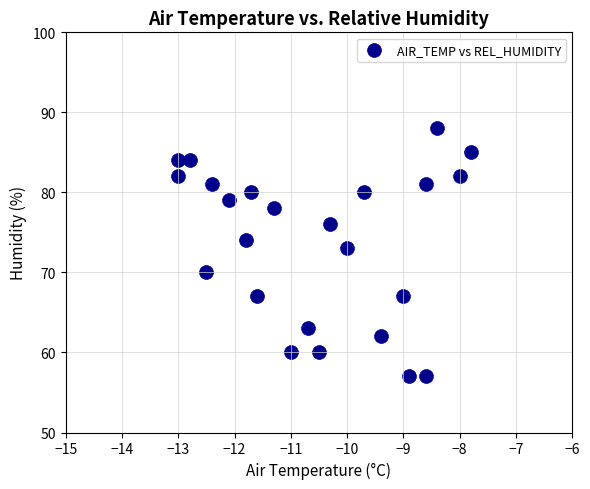

What is the range of Y values (max minus min)?

31